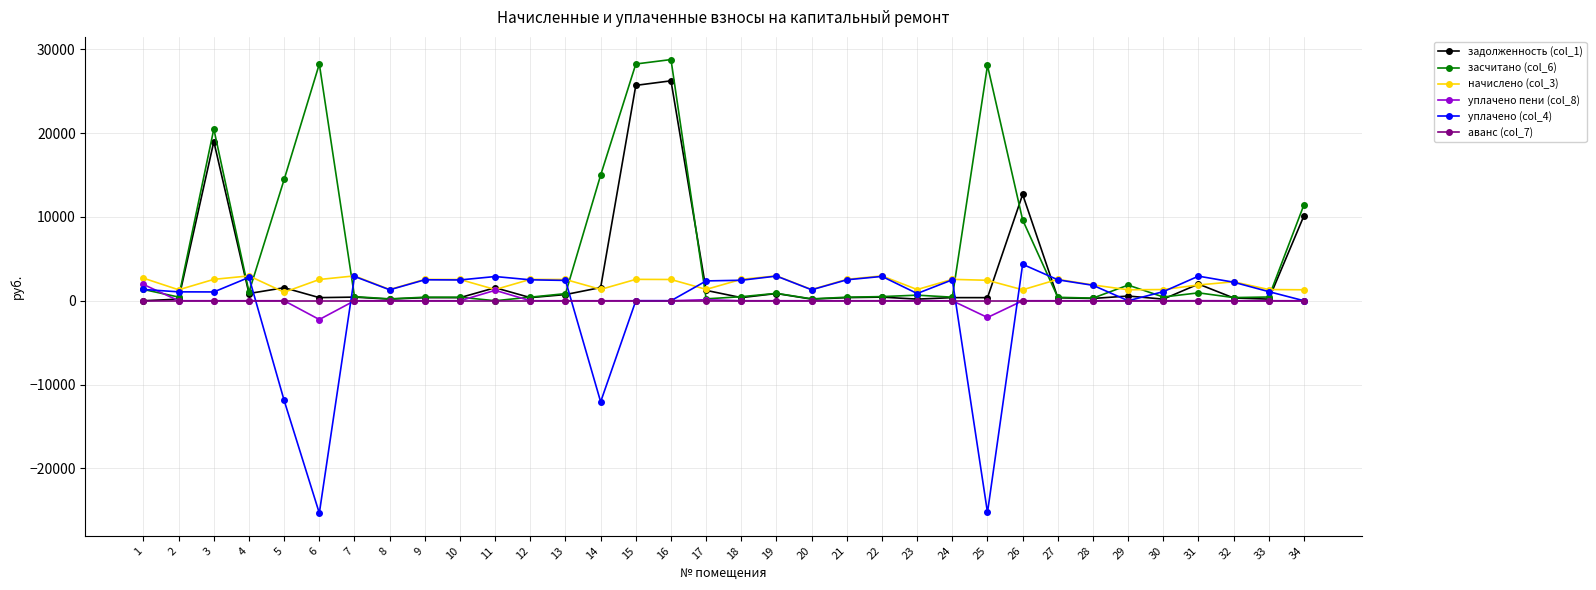

At which label does задолженность (col_1) first exceed 372?

3